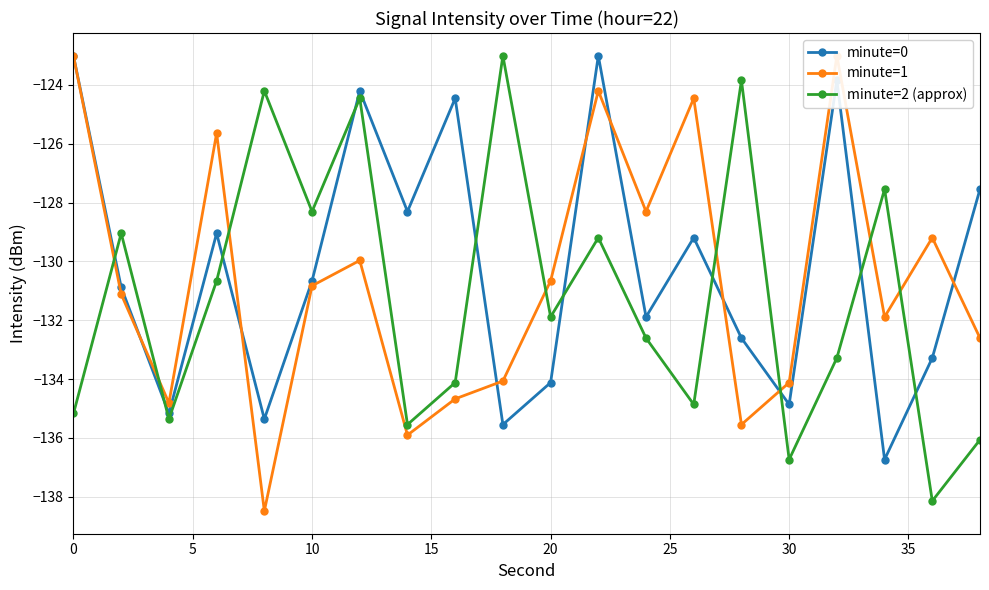

What is the sum of the minute=2 (approx) values at 5 and 35?

-264.6